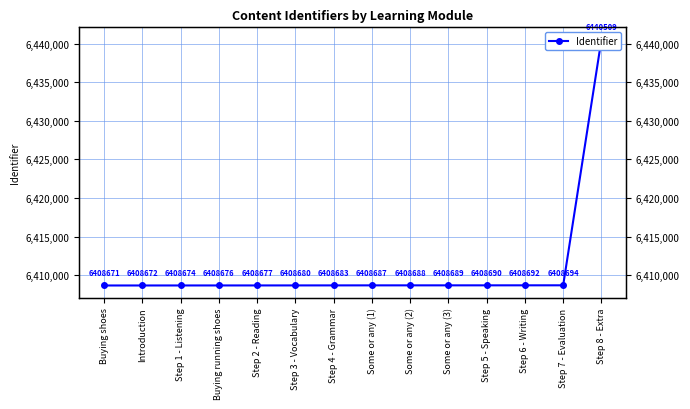

True or false: the data has more than 2 interior local peaks.

False